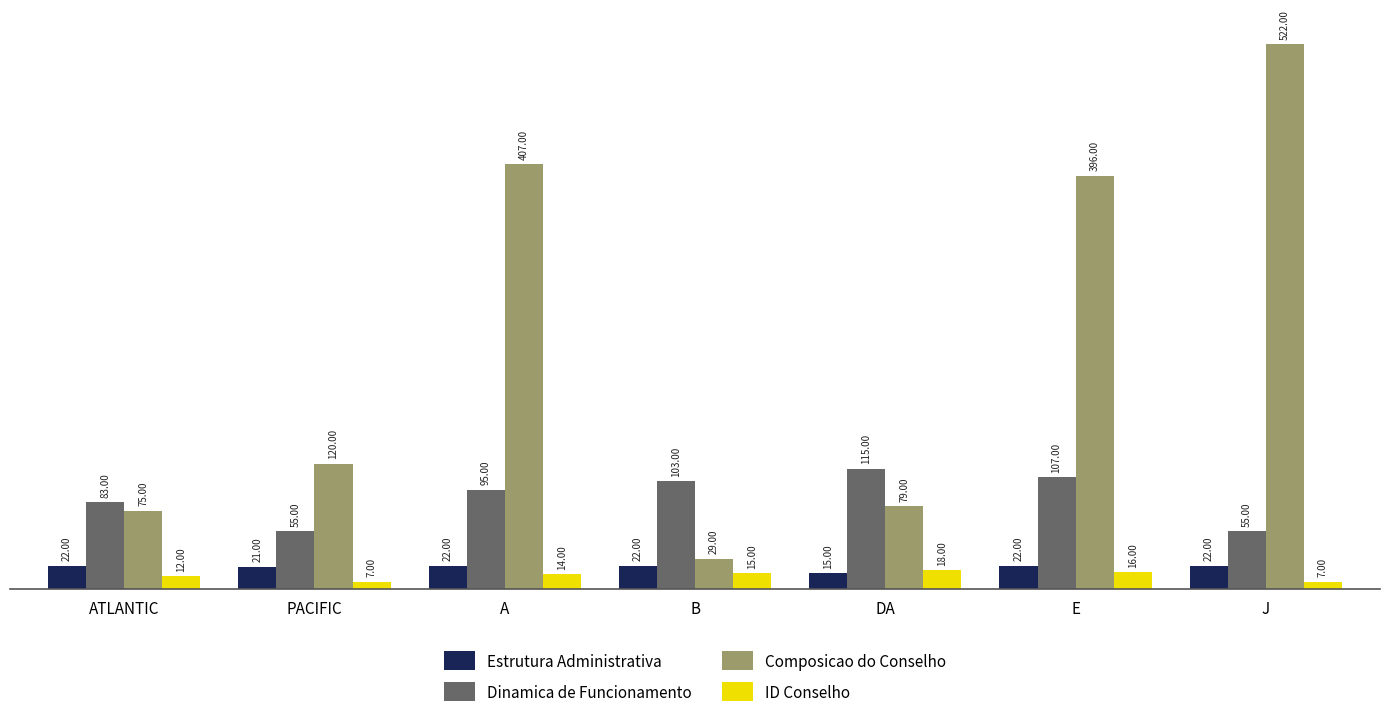

List the labels in order of Composicao do Conselho value, largest first.

J, A, E, PACIFIC, DA, ATLANTIC, B